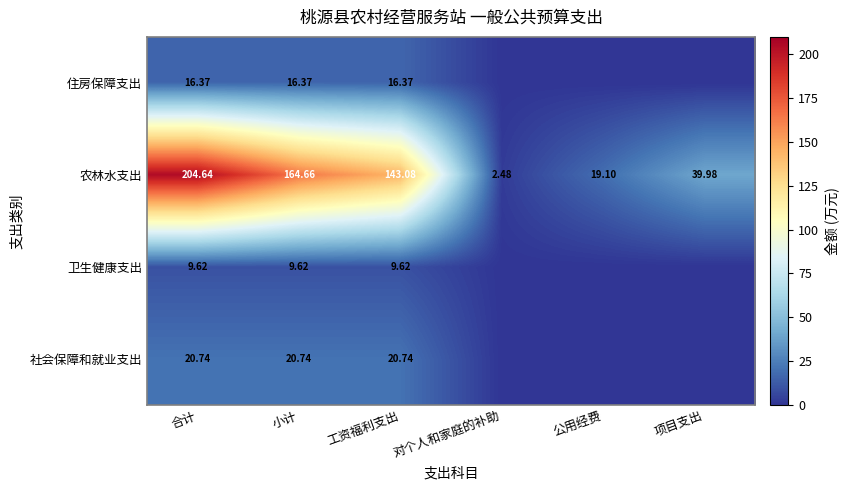

Between 小计 and 工资福利支出, which series saw the biggest shift?

农林水支出